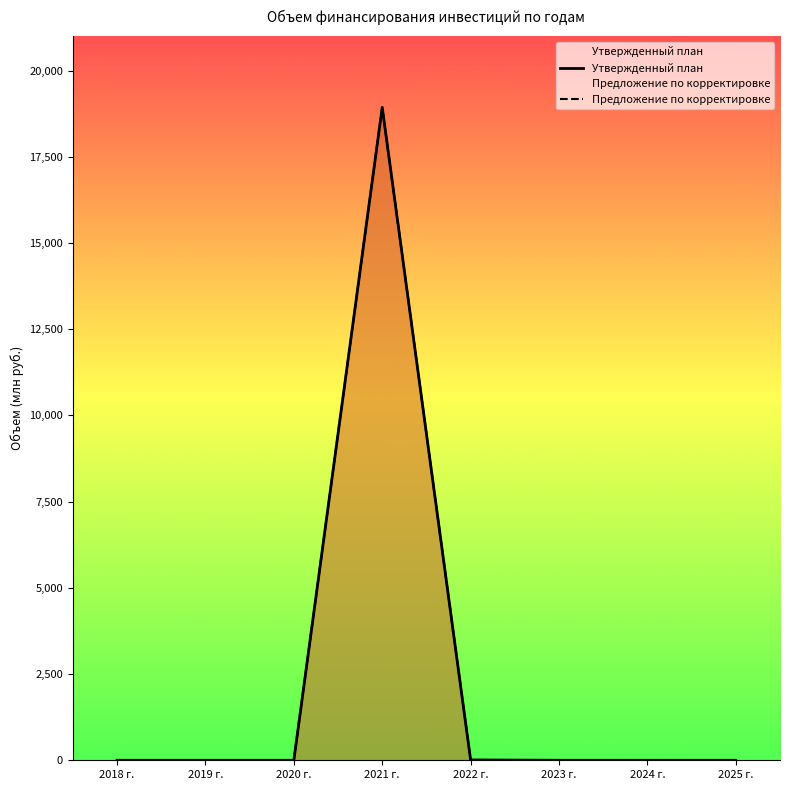

Which category has the lowest value in the Утвержденный план series?

2018 г.